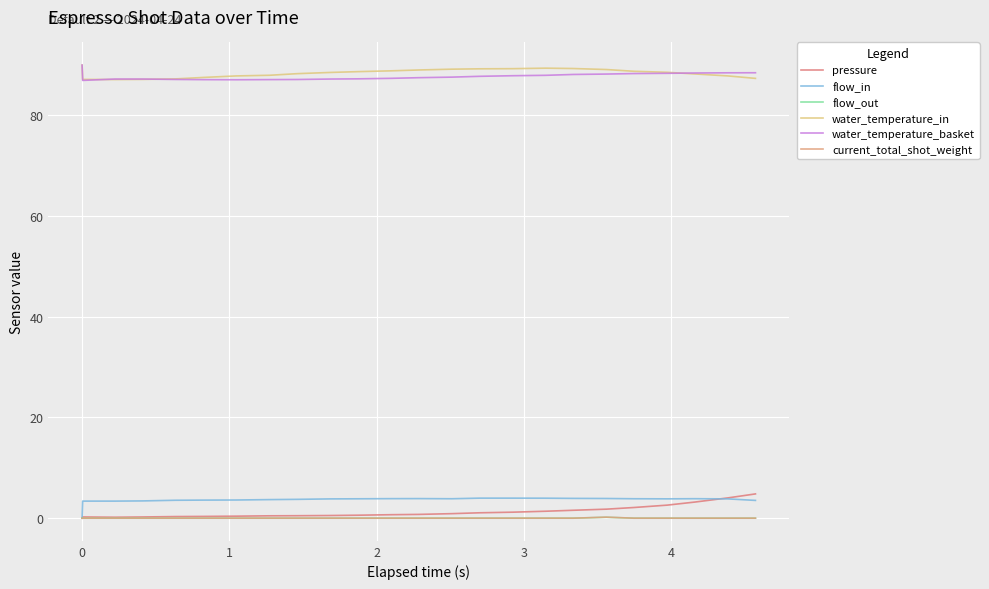

True or false: pressure and water_temperature_in cross at least once.

False